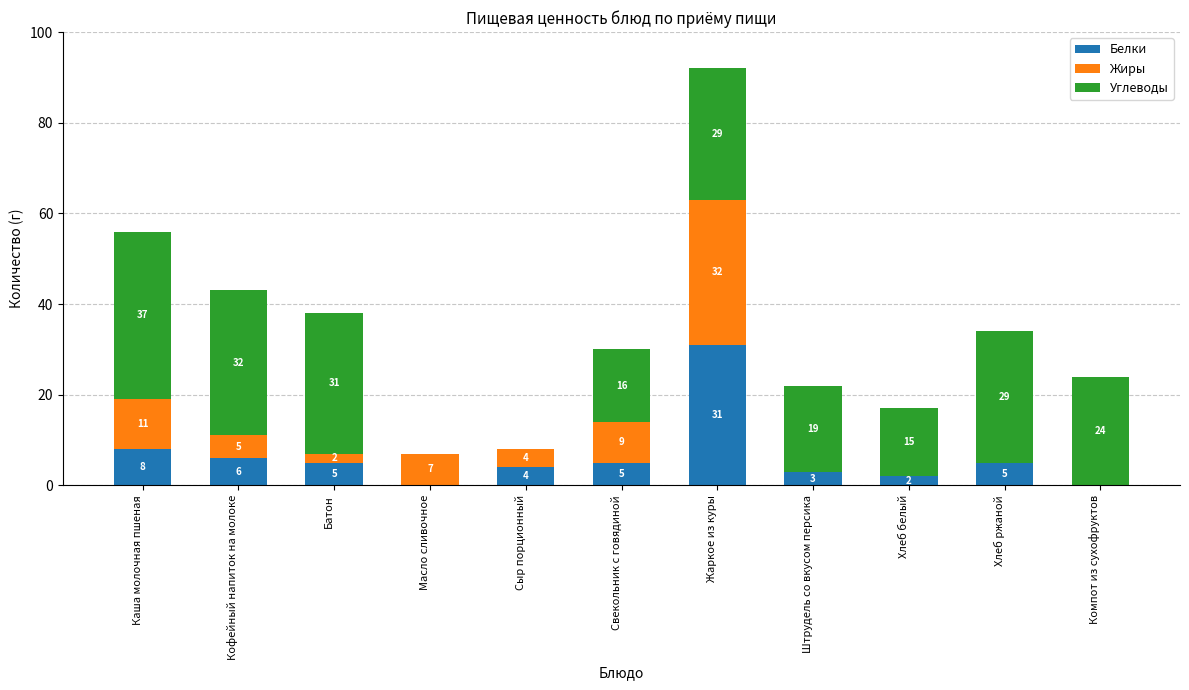

What are all the series names shown in the legend?

Белки, Жиры, Углеводы